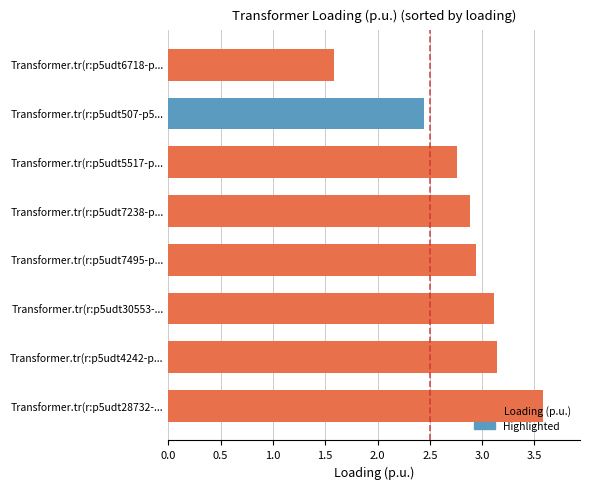

How many series are shown in this chart?

1